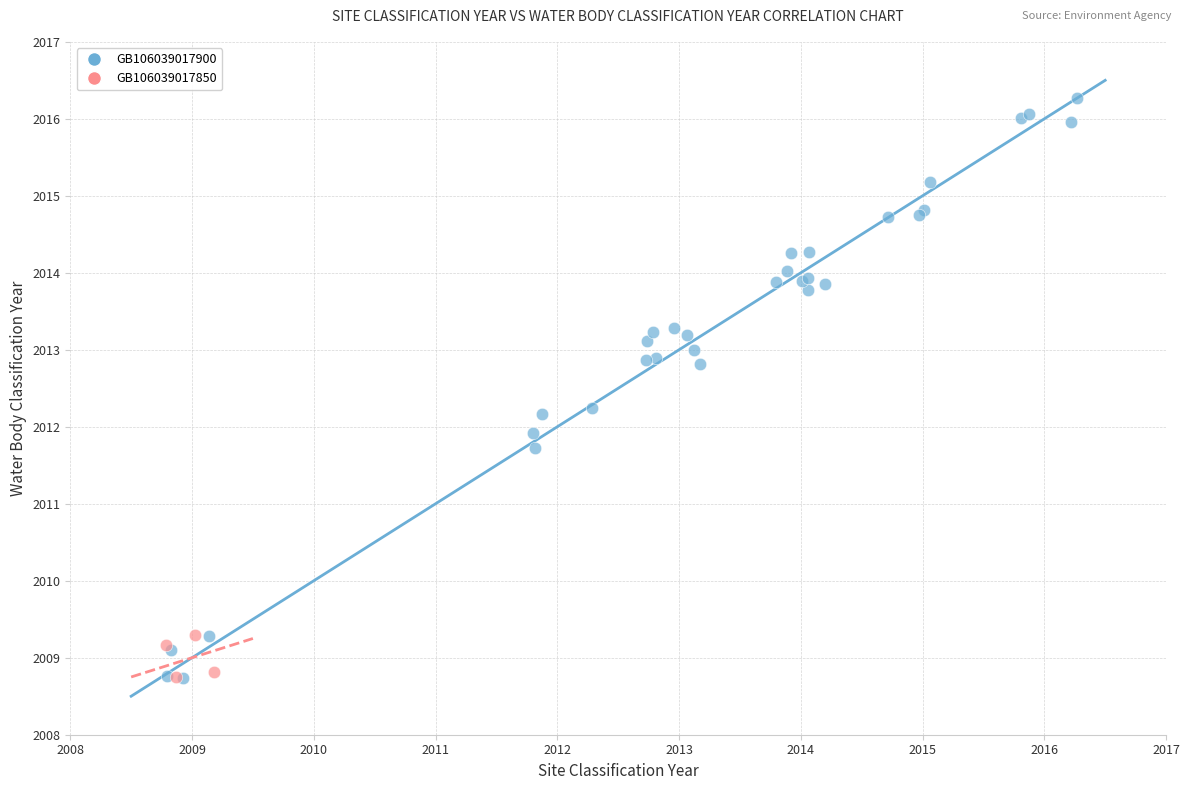

Which series has the widest spread of Y values?

GB106039017900